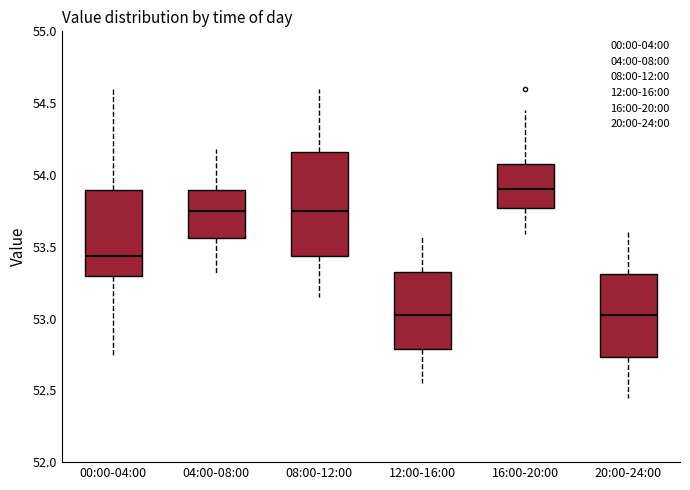

Where is the lower edge of the box for 04:00-08:00 on the y-axis? The values are not printed on the chart, so give them approximately, as read against the axis.

53.55